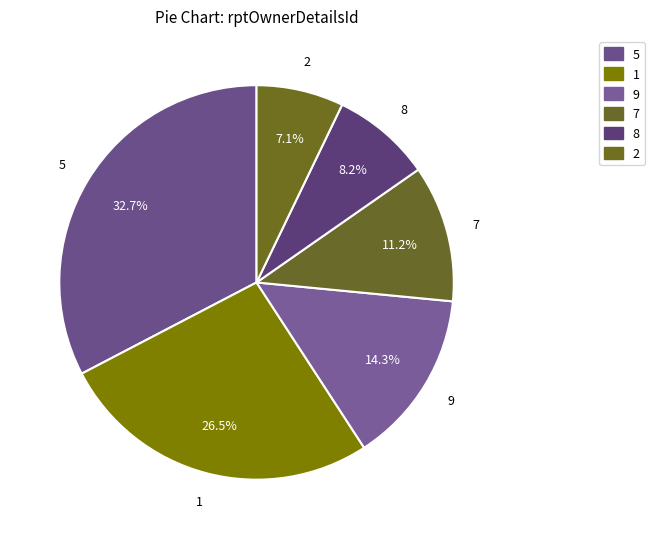

Does any single category account for the majority?

No